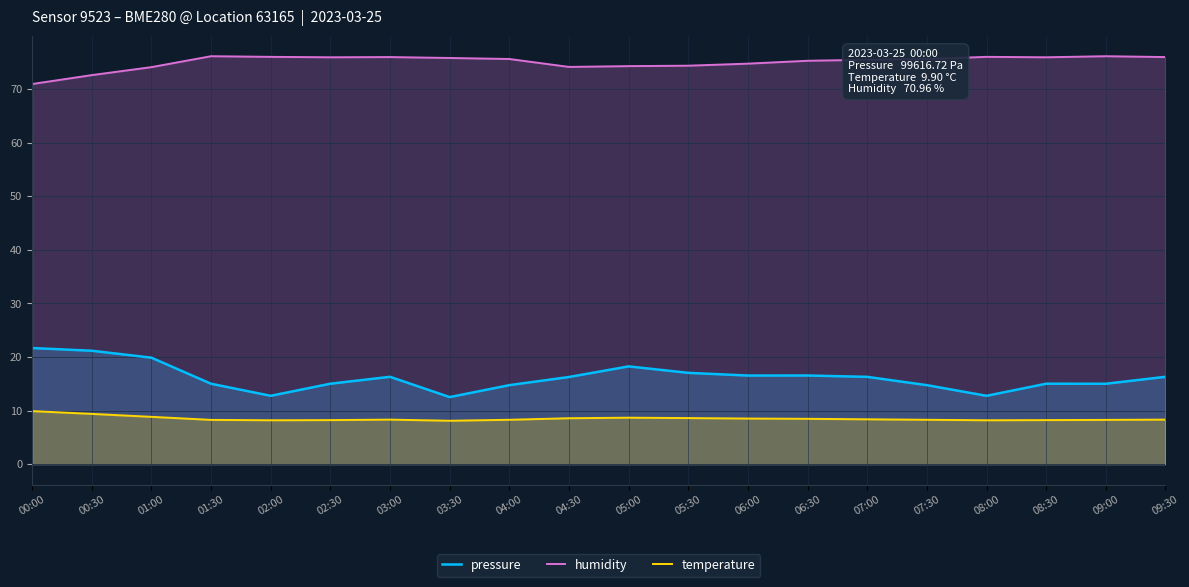

What is the value of the humidity point at the 3rd from the left?

74.1